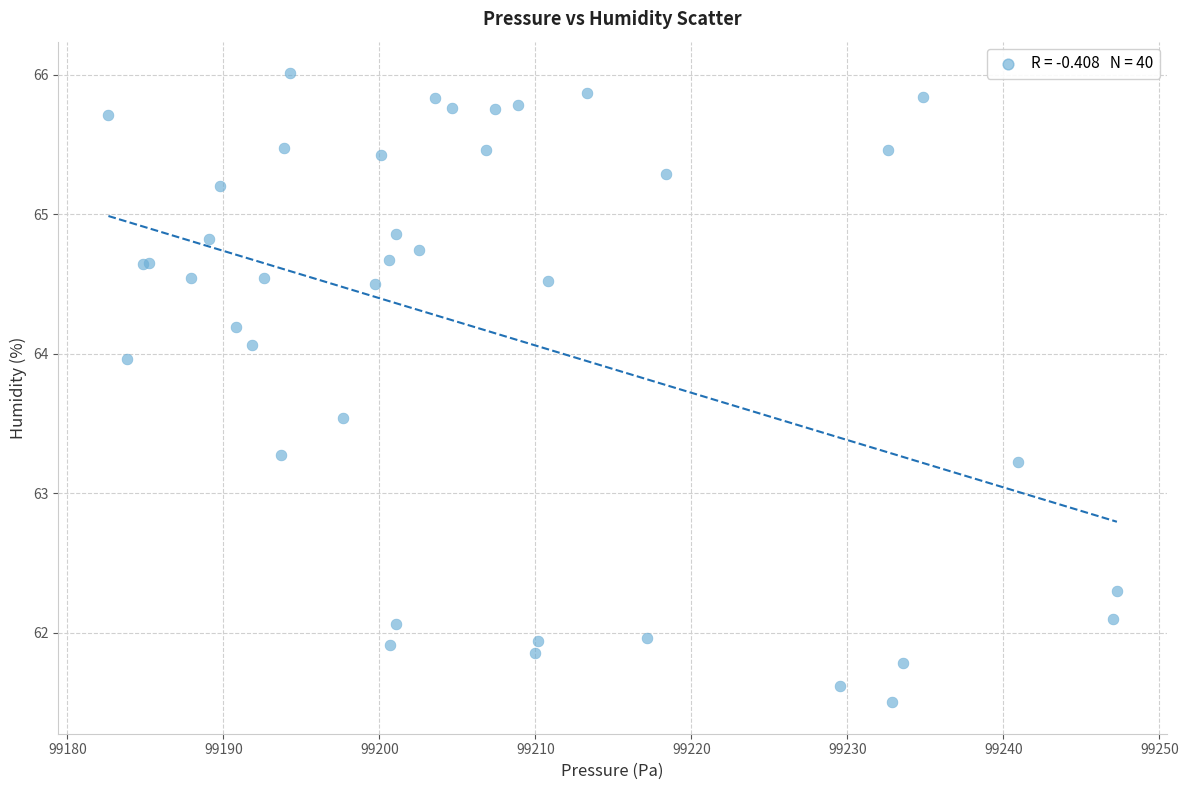

What Y value in the scatter plot is closest to 63?

63.2